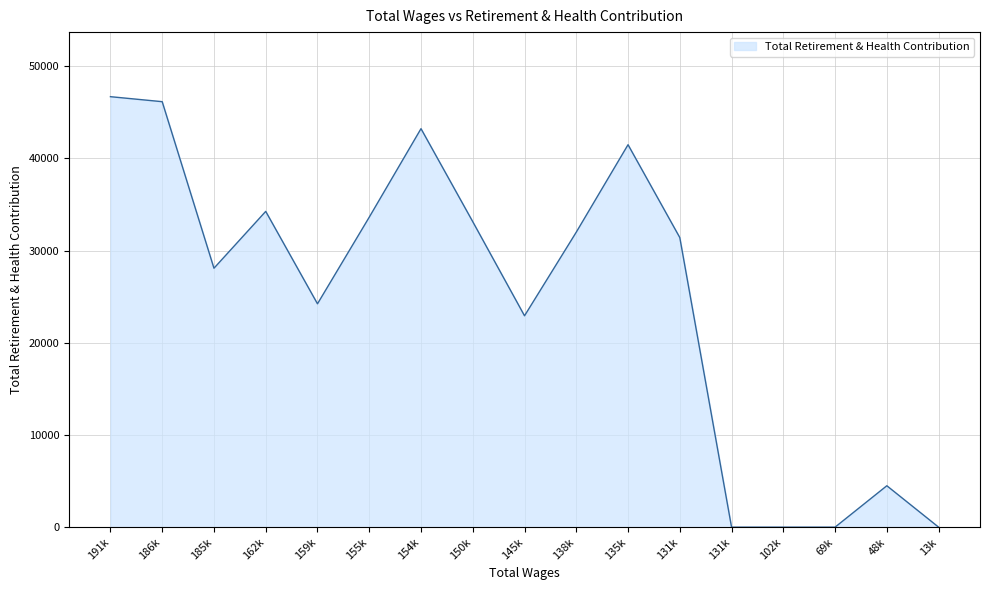

How many lines are shown in the chart?

1